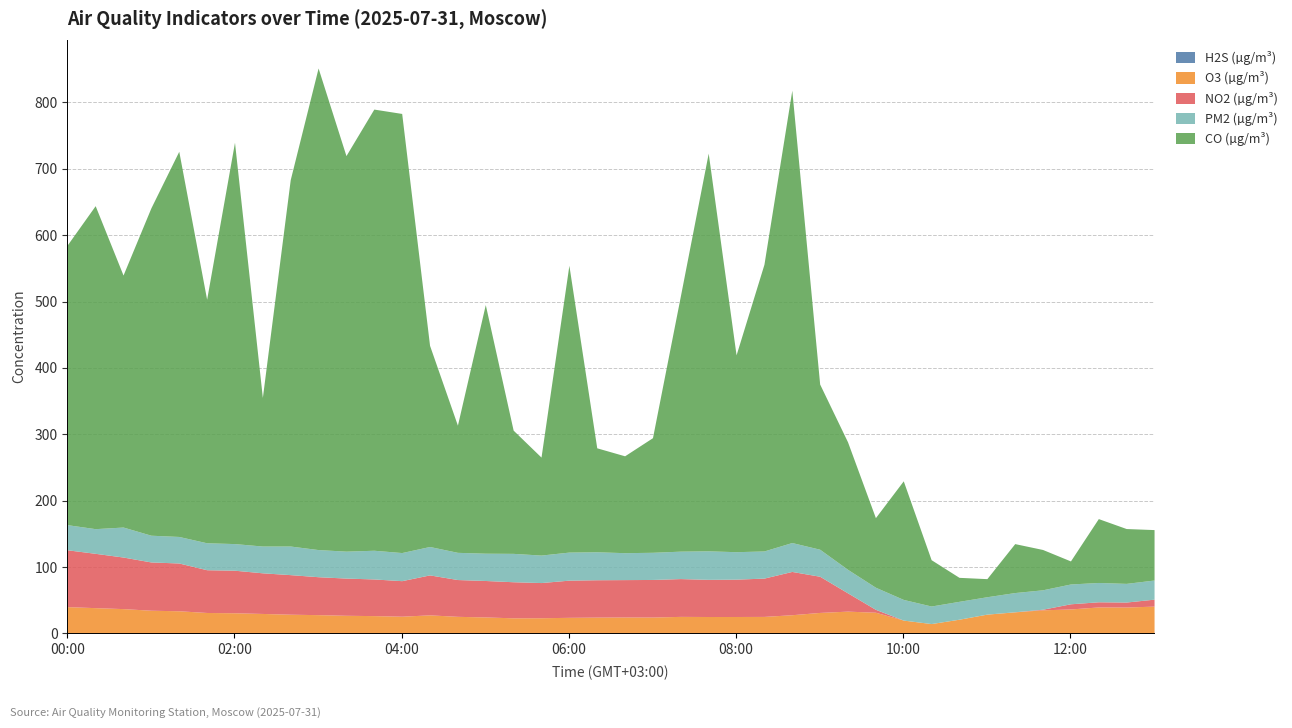

What is the value of the H2S (µg/m³) point at the 26th from the left?

0.2